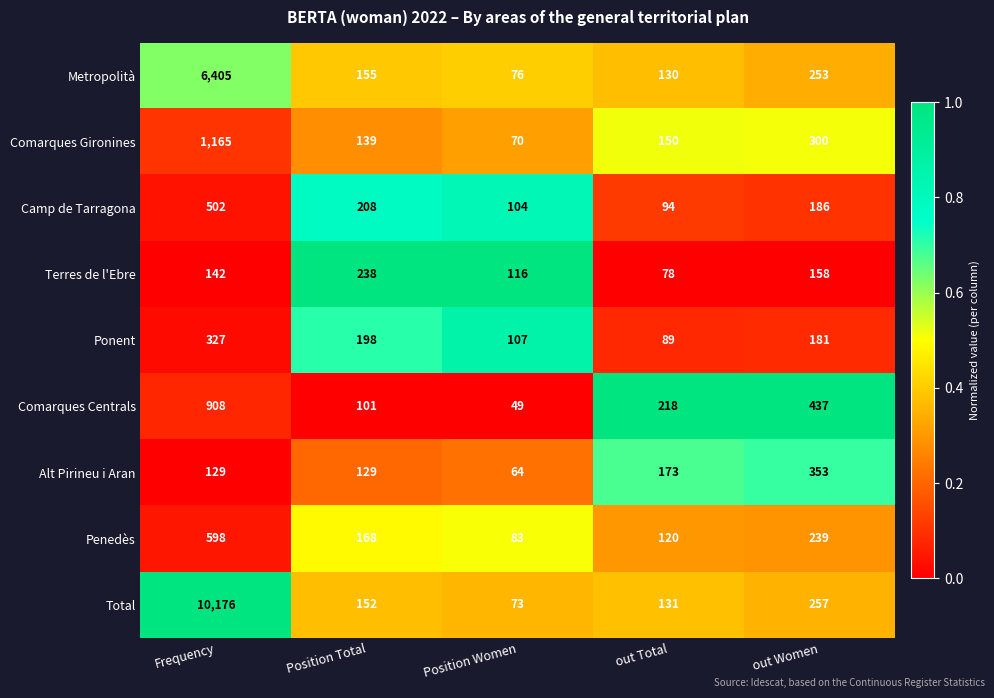

Which series has the widest spread of values?

Total